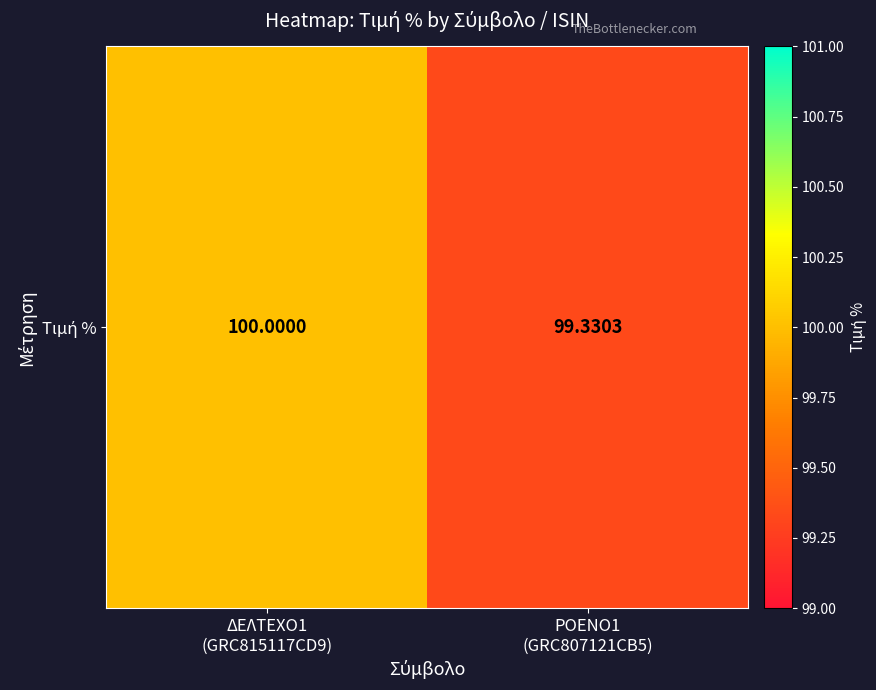

Rank the categories by value from lowest to highest.

ΡΟΕΝΟ1
(GRC807121CB5), ΔΕΛΤΕΧΟ1
(GRC815117CD9)